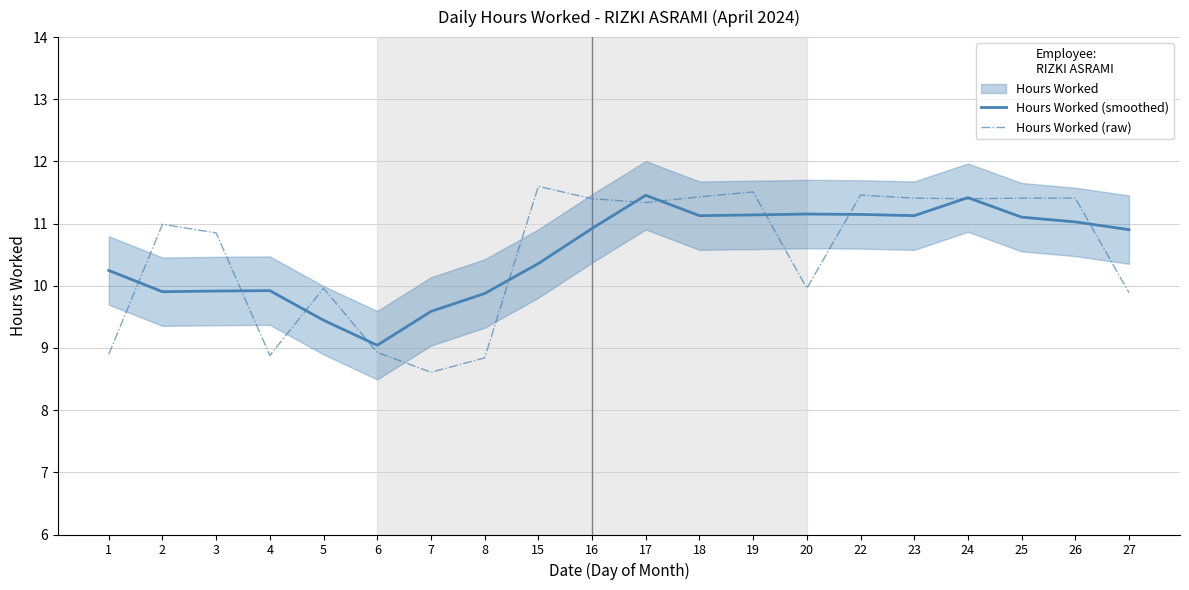

Read the Hours Worked (smoothed) value at 1.

10.2